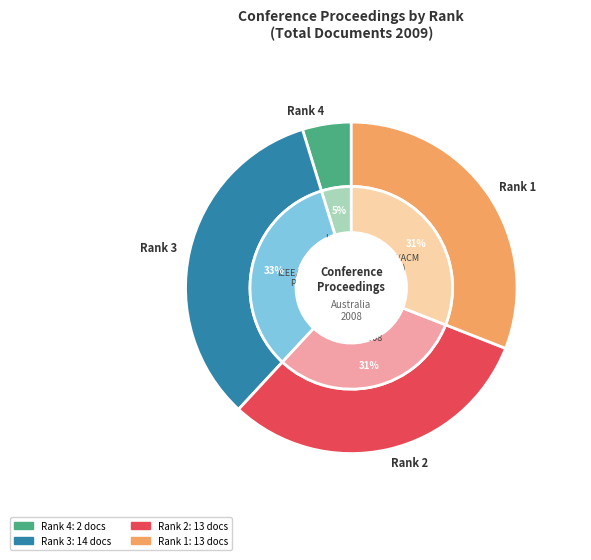

Does any single category account for the majority?

No